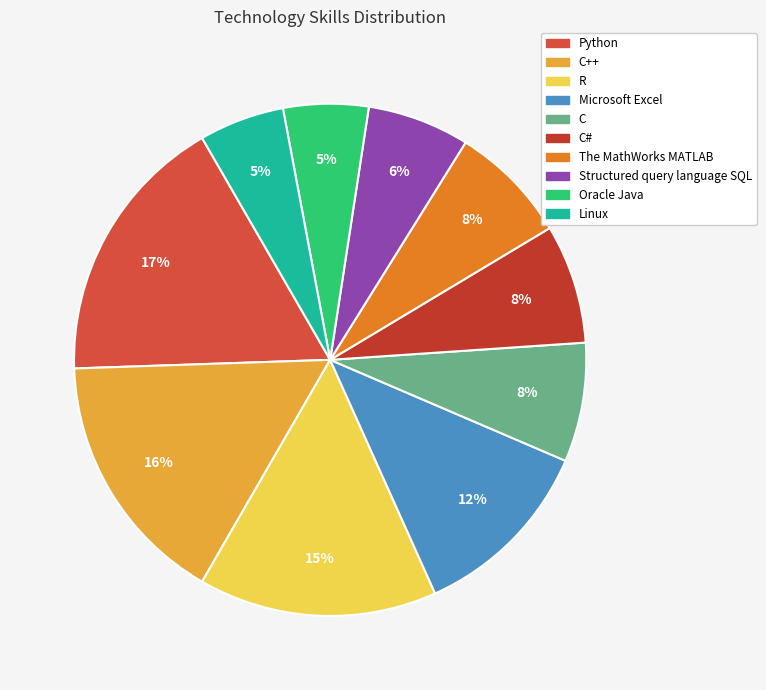

To the nearest percent, what is the difference between the largest and smallest slice percentages?

12%